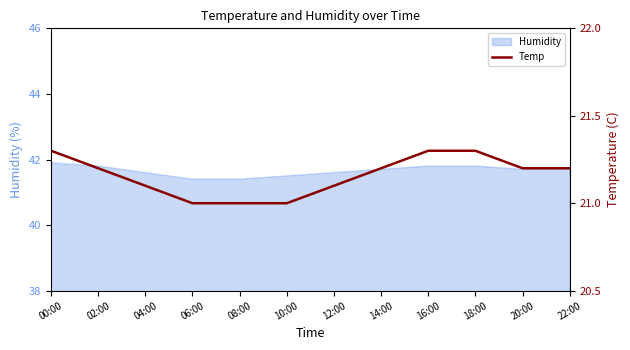

What is the label of the 12th point from the left?

22:00